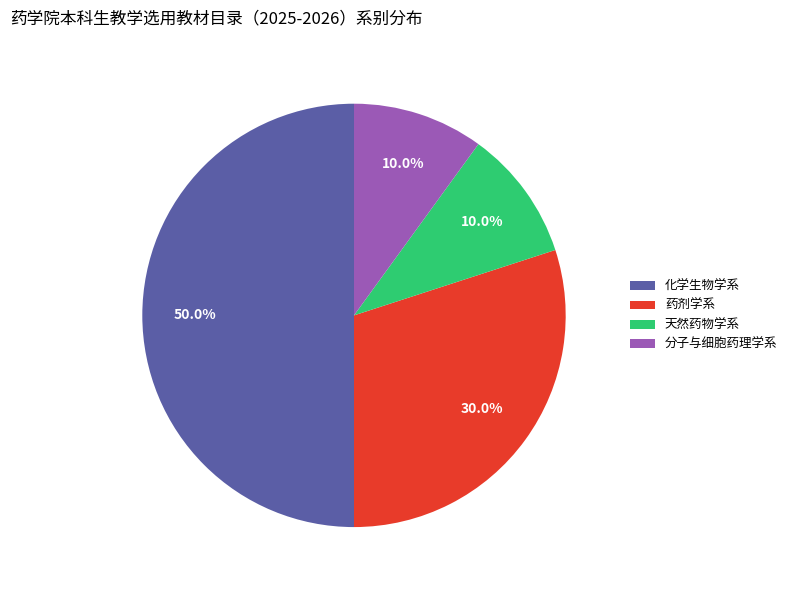

To the nearest percent, what is the average slice percentage?

25%